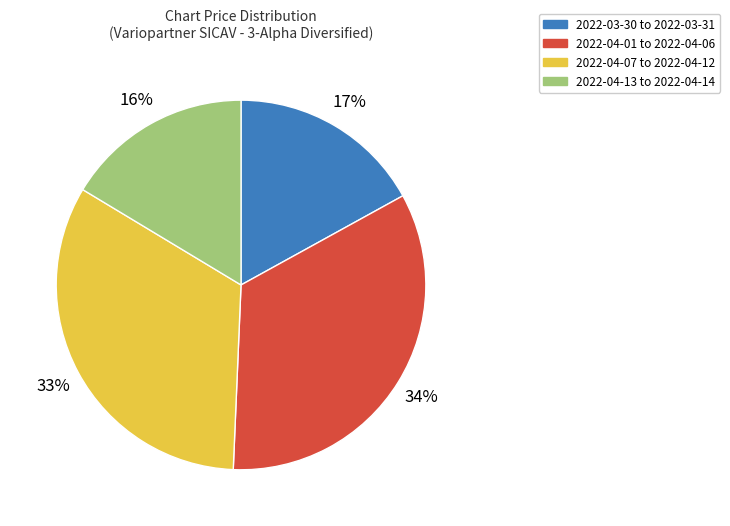

How many slices are in this pie chart?

4